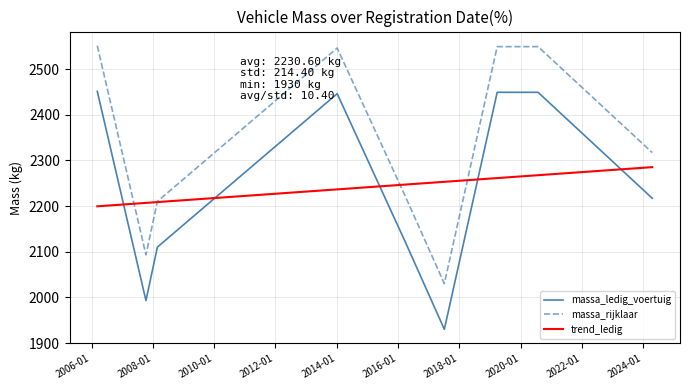

True or false: trend_ledig and massa_ledig_voertuig intersect in this chart.

True